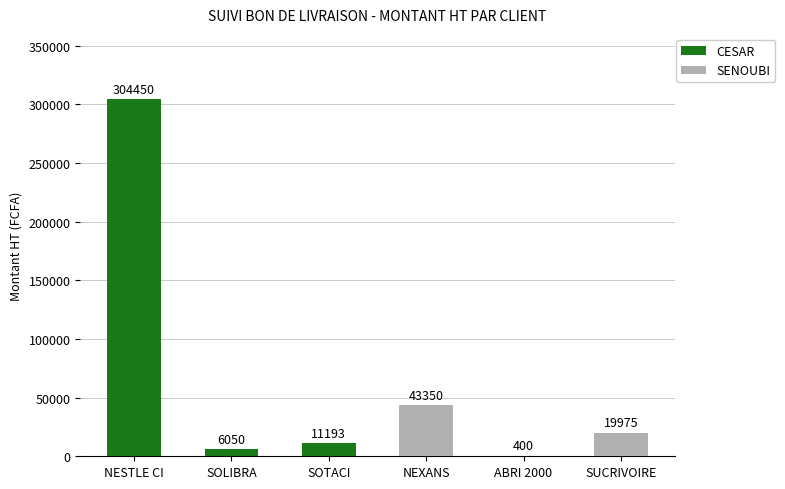

Reading left to right, transcribe the values for CESAR.

NESTLE CI=304450	SOLIBRA=6050	SOTACI=11193	NEXANS=0	ABRI 2000=0	SUCRIVOIRE=0